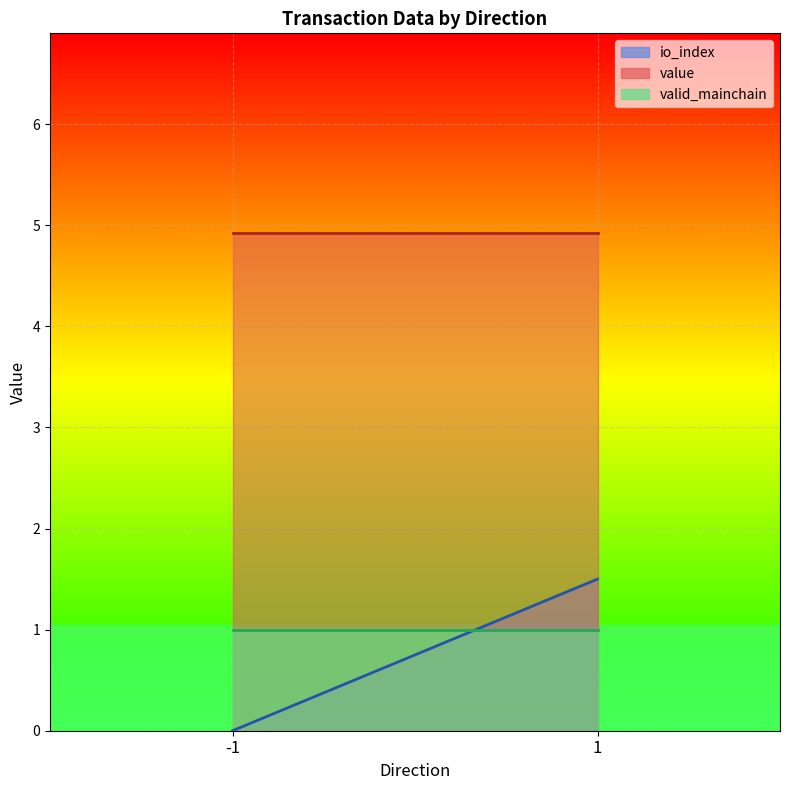

At -1, list the series in order from smallest to largest.

io_index, valid_mainchain, value